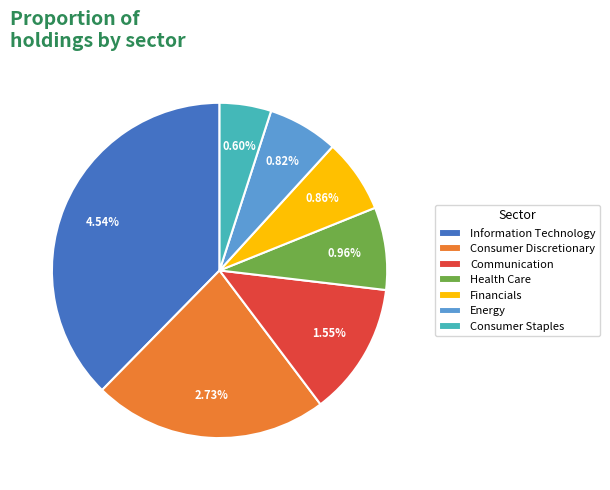

To the nearest percent, what portion does Communication represent?

13%